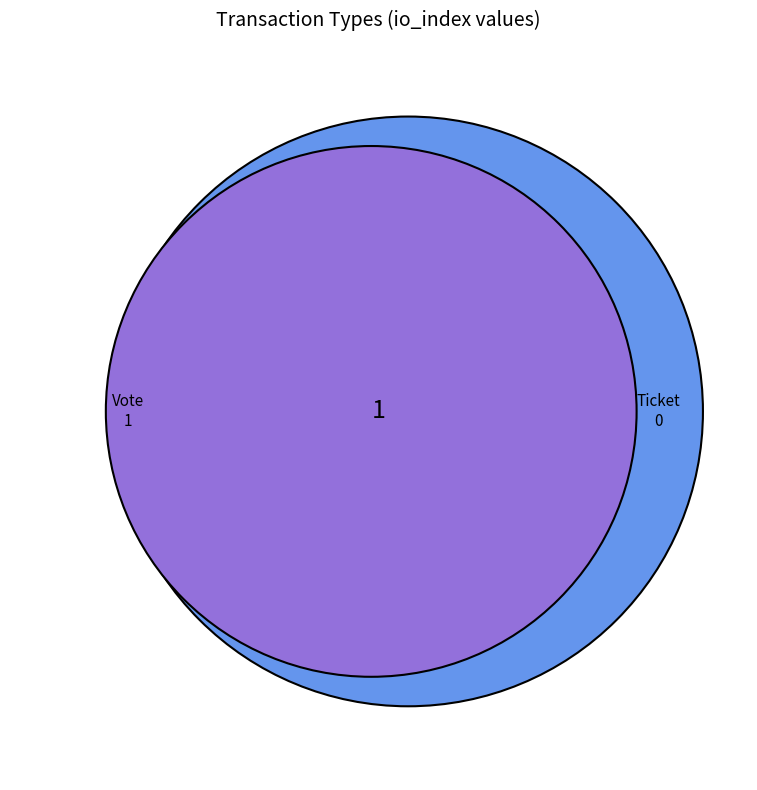

Is it true that Vote is 100% of the pie?

True